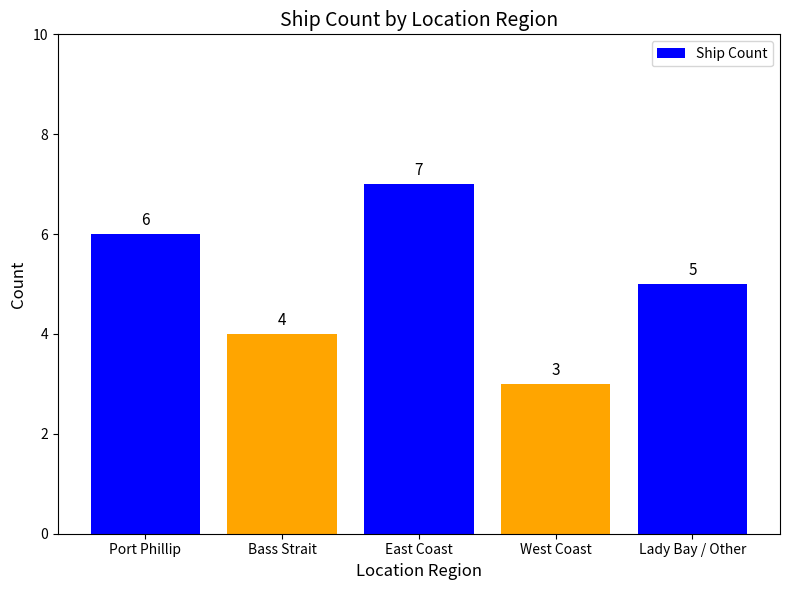

How many data points are above 5?

2